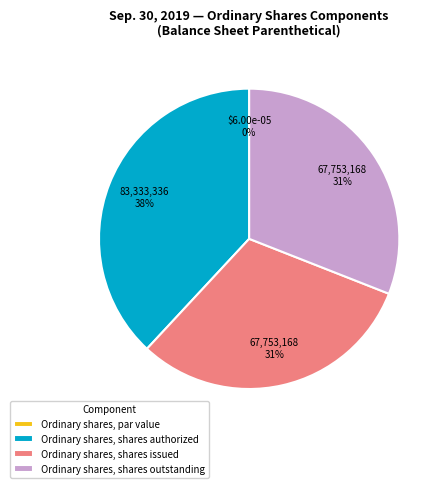

What percentage do Ordinary shares,
shares authorized and Ordinary shares,
par value together represent?

38.1%